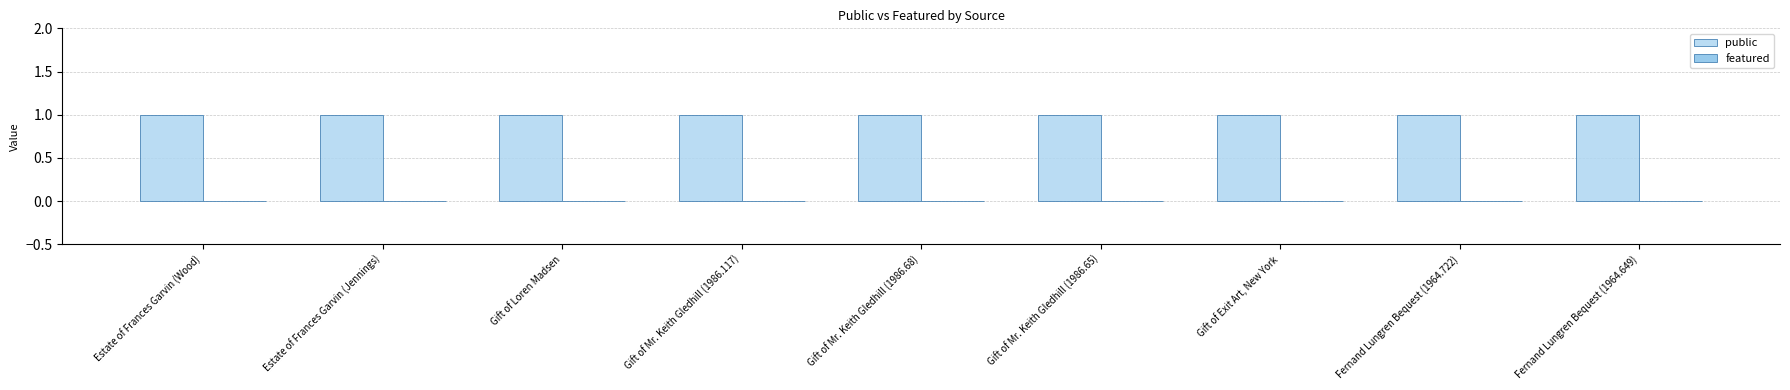

Which series has the largest range (max minus min)?

public